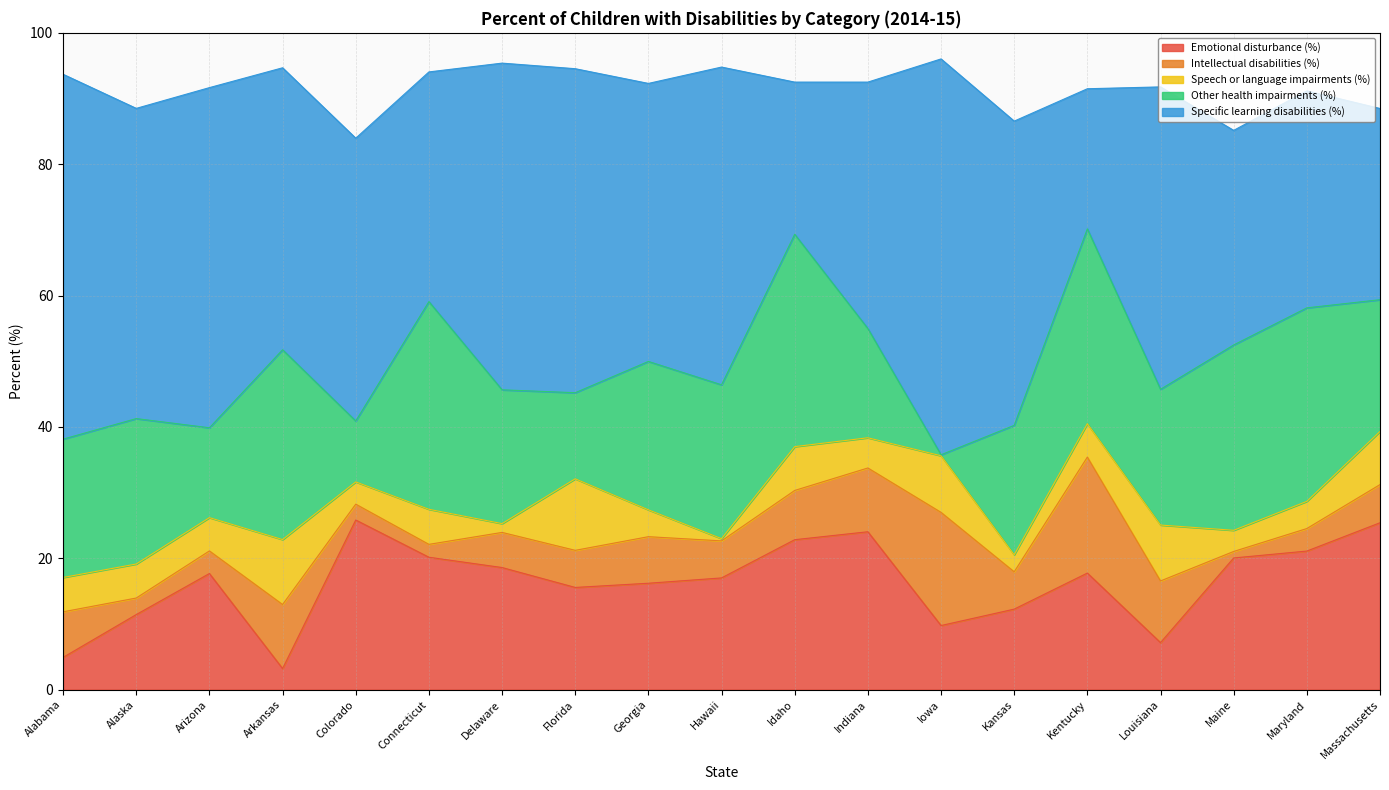

Where does the Speech or language impairments (%) series first go above 5?

Alabama